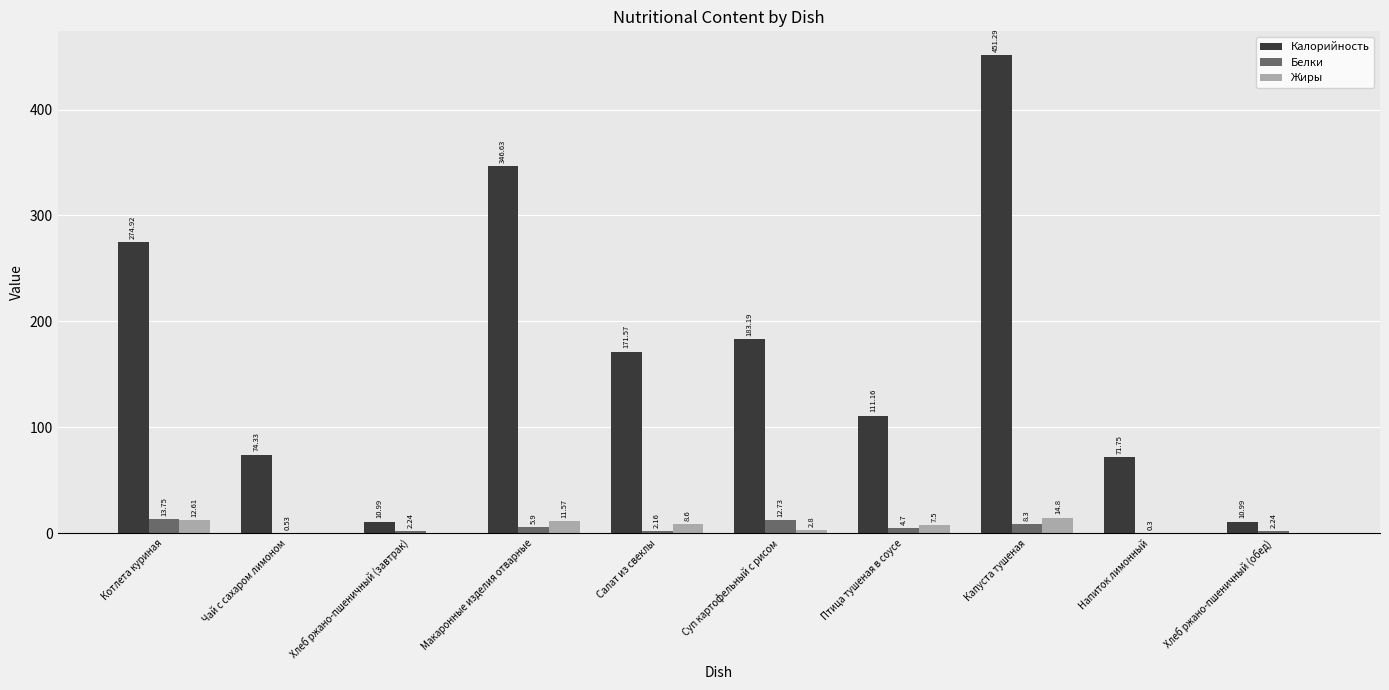

Which series has the largest total across all categories?

Калорийность